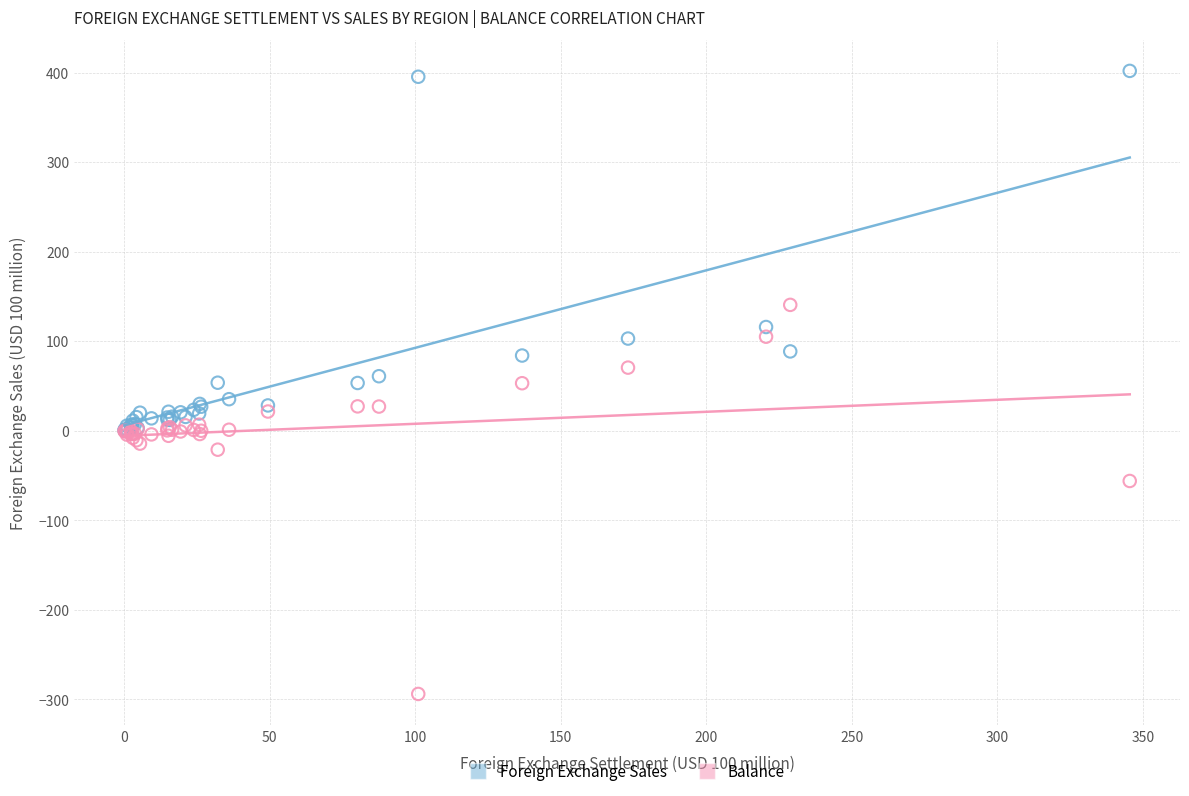

In the Balance series, what Y value is closest to -76?

-56.3